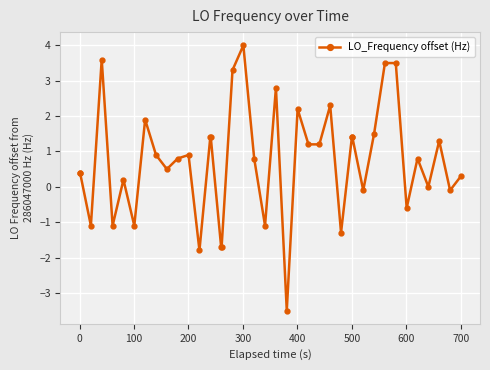

What is the smallest value displayed?

-3.5